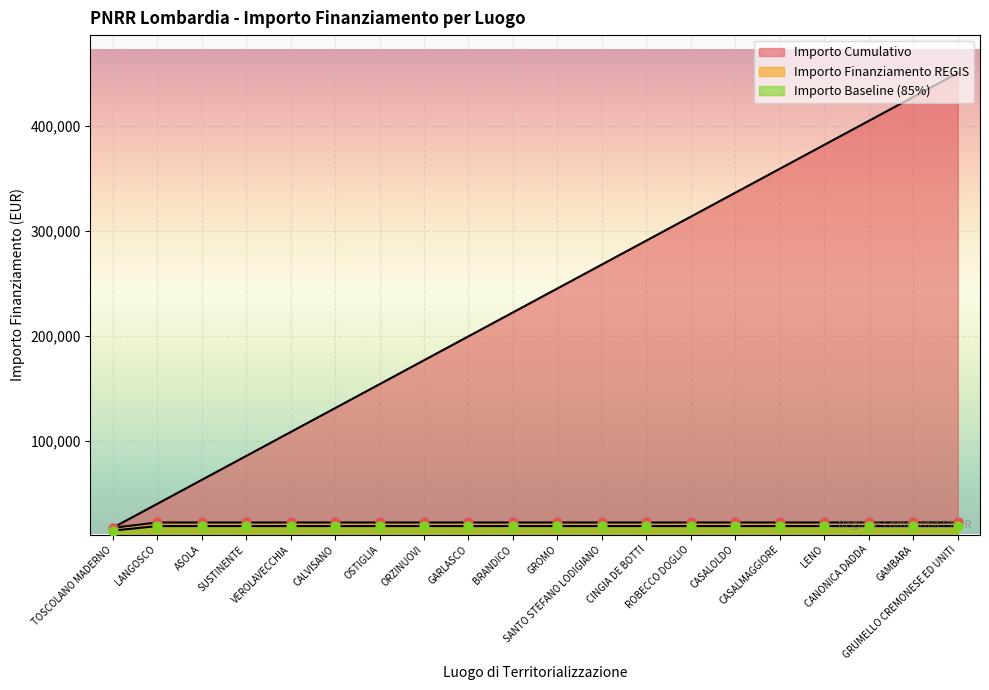

Approximately how many times larger is the value at SANTO STEFANO LODIGIANO compared to BRANDICO?

1.0